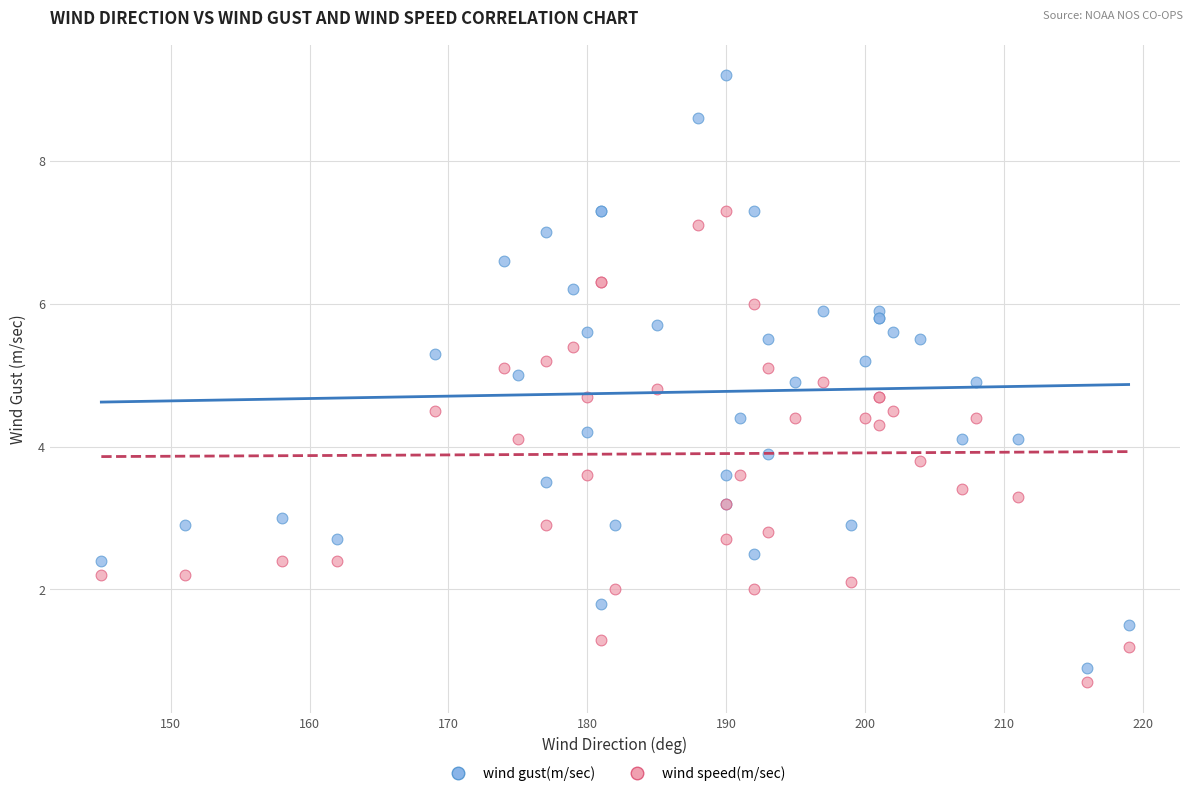

Which series reaches the maximum Y coordinate?

wind gust(m/sec)